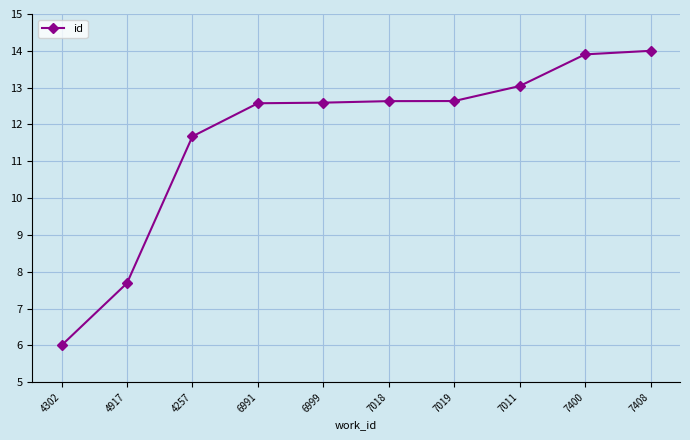

Reading left to right, list all the values displayed in this chart.

4302=6.0	4917=7.7	4257=11.7	6991=12.6	6999=12.6	7018=12.6	7019=12.6	7011=13.0	7400=13.9	7408=14.0